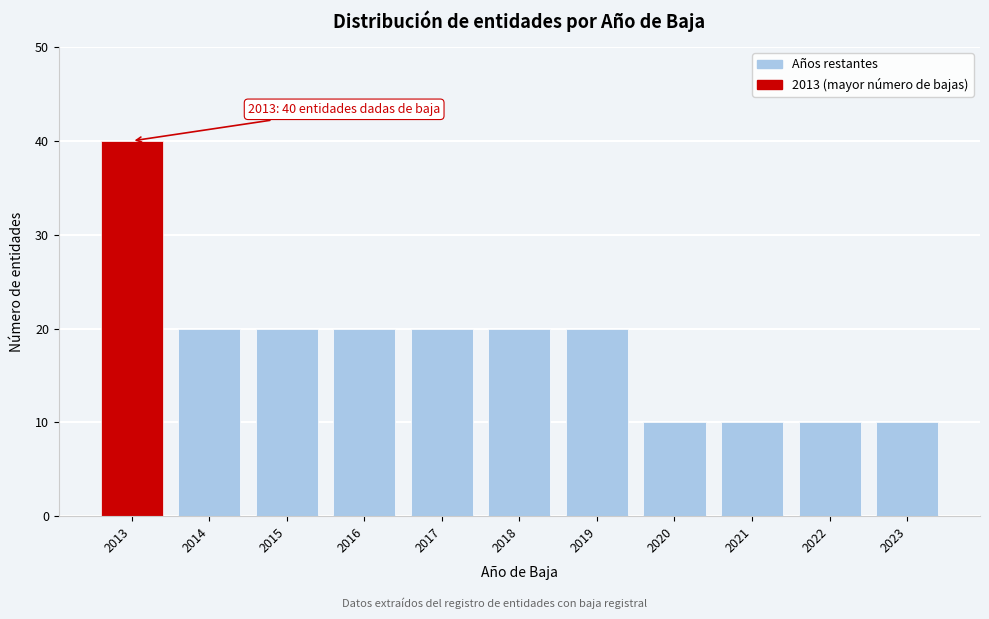

Reading left to right, list all the values displayed in this chart.

2013=40	2014=20	2015=20	2016=20	2017=20	2018=20	2019=20	2020=10	2021=10	2022=10	2023=10